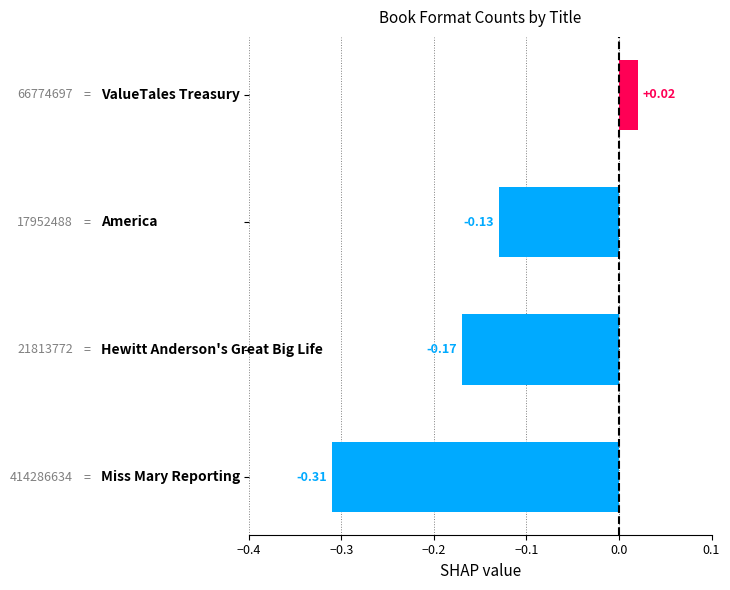

What is the difference between the maximum and minimum values?

0.3